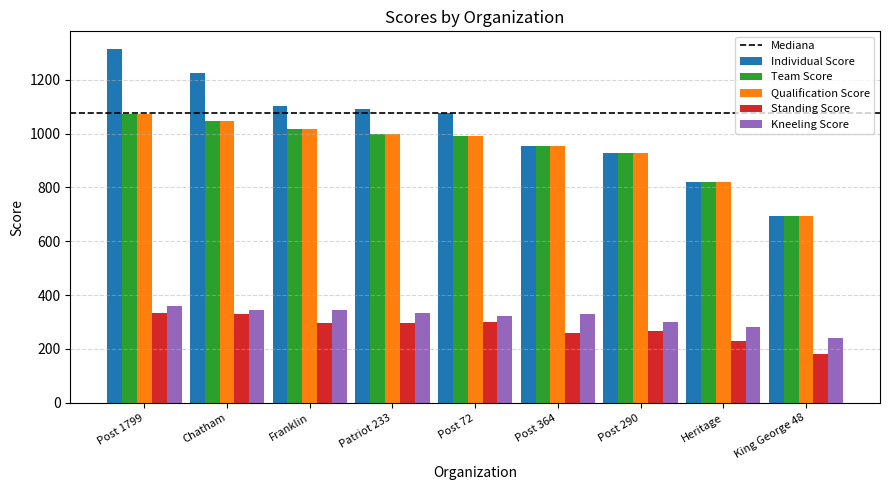

Is the value of Kneeling Score at Patriot 233 greater than the value of Individual Score at King George 48?

No